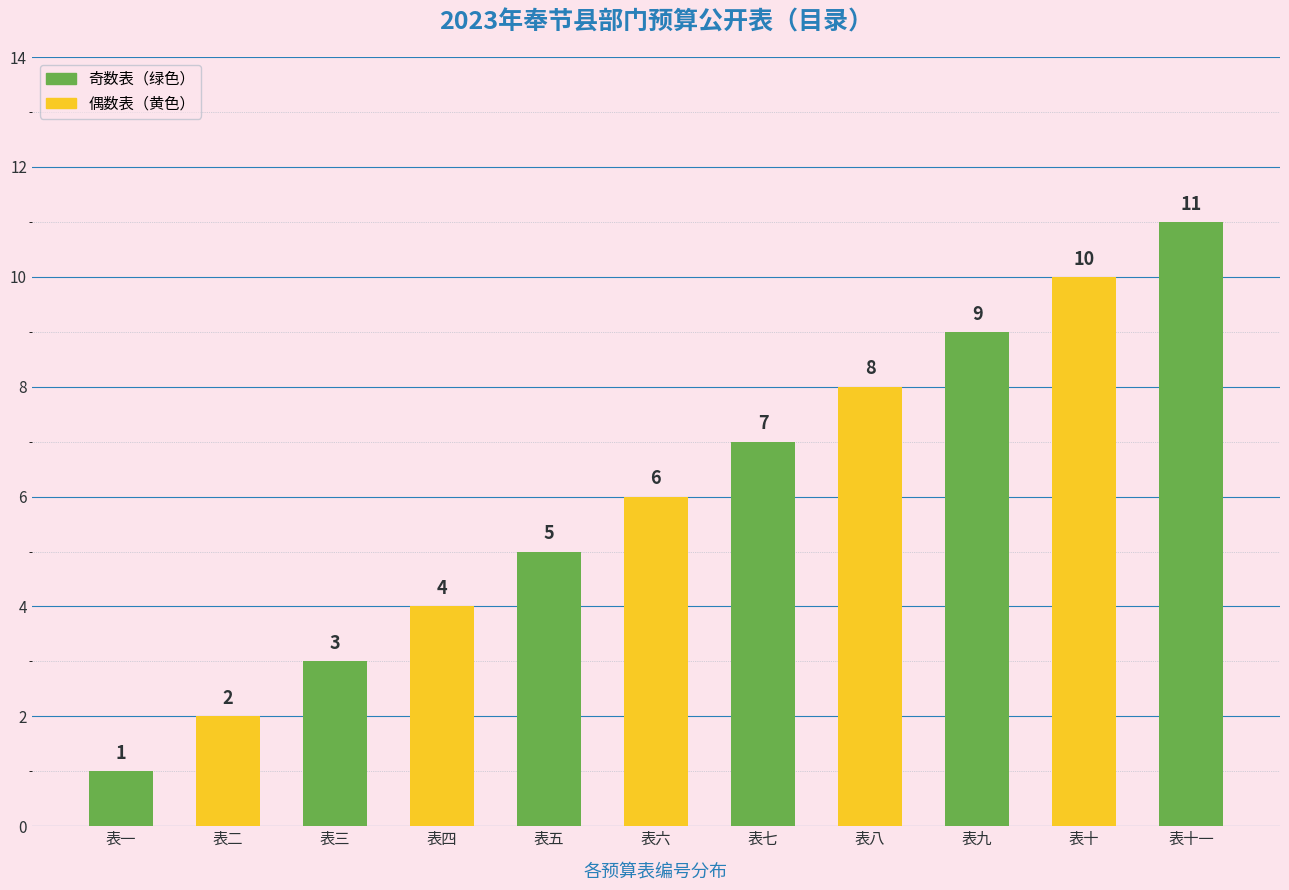

Where is the data nearest to the value 6?

表六